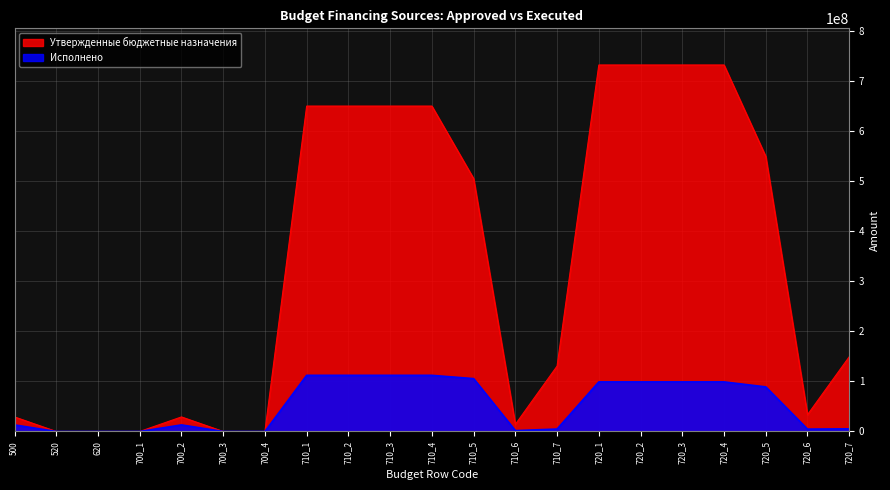

What value does the Исполнено series have at 720_3?

99074645.9